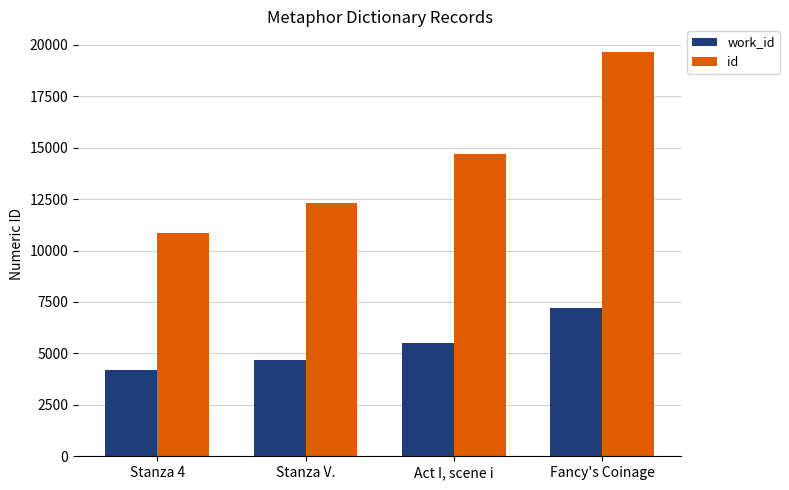

What is the total value across all series at Fancy's Coinage?

26881